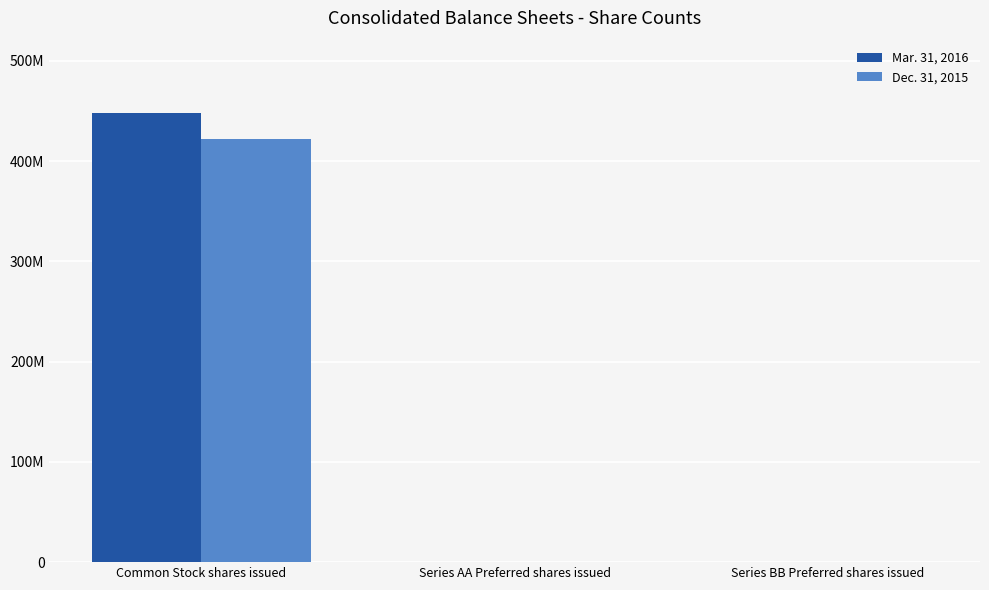

Is the value of Dec. 31, 2015 at Series AA Preferred shares issued greater than the value of Mar. 31, 2016 at Series BB Preferred shares issued?

No